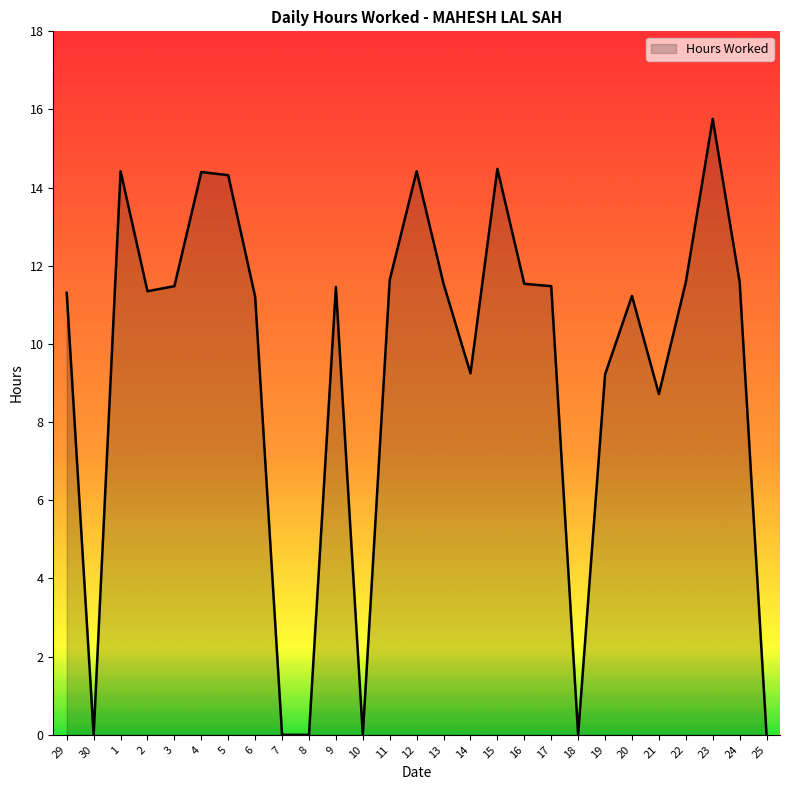

Which has a higher value, 15 or 13?

15